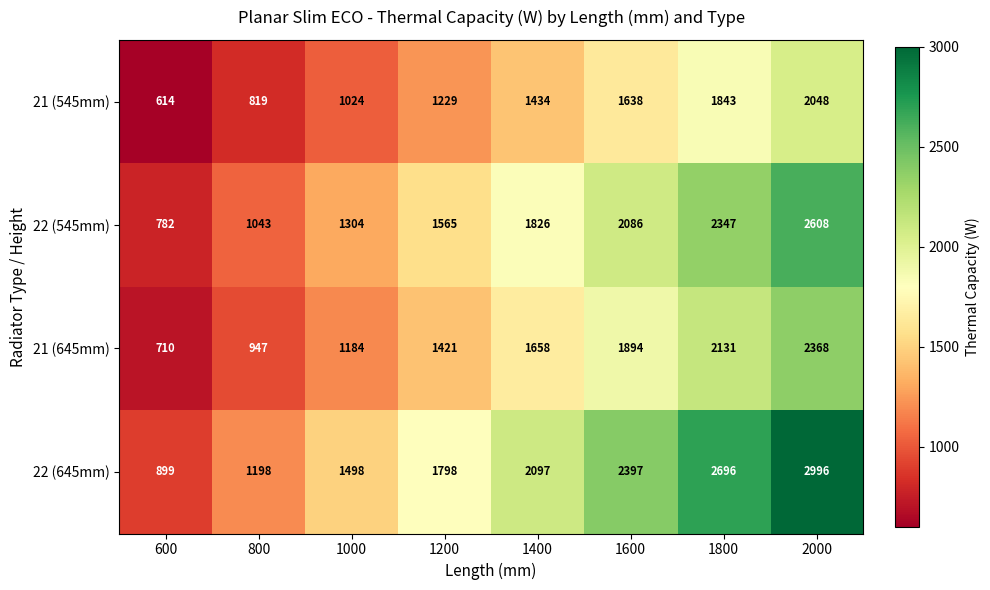

What is the sum of all 22 (545mm) values?

13561